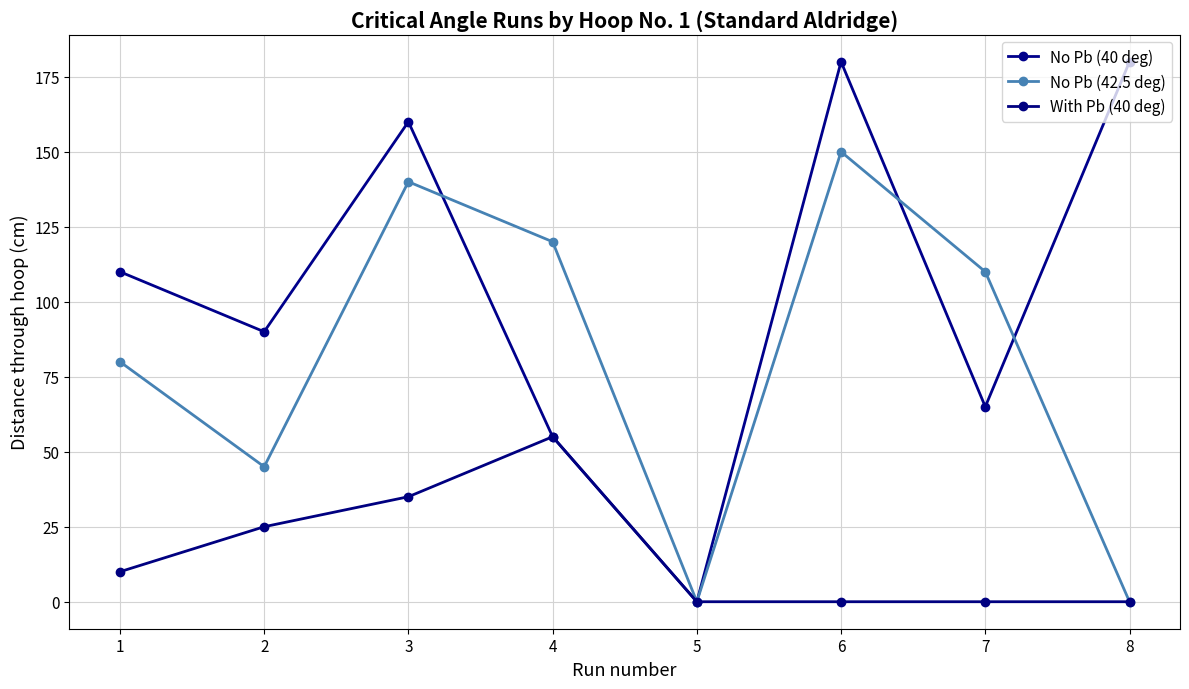

What is the total value across all series at 2?

160